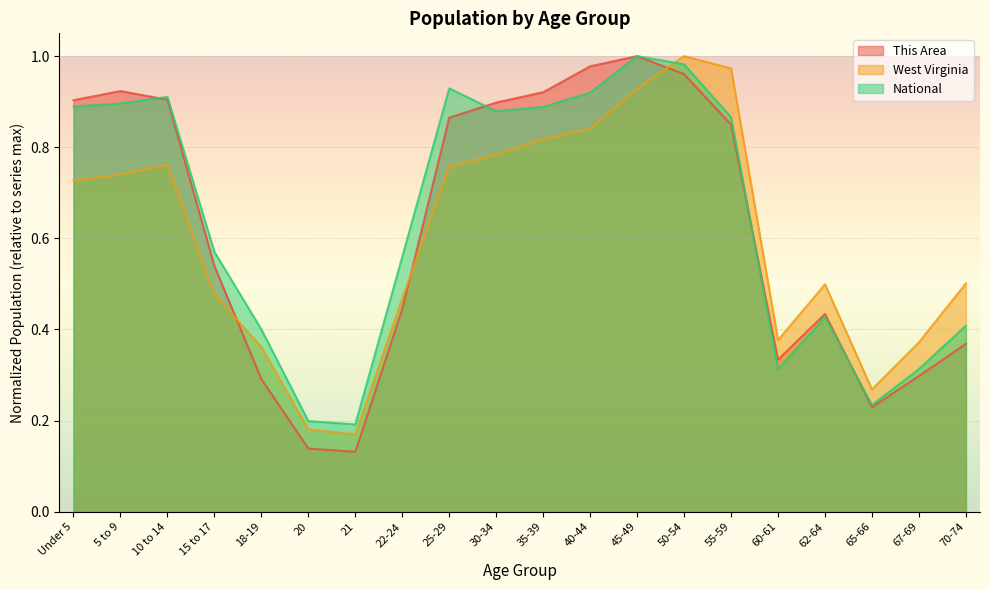

Which has a higher value, 50-54 or 18-19?

50-54